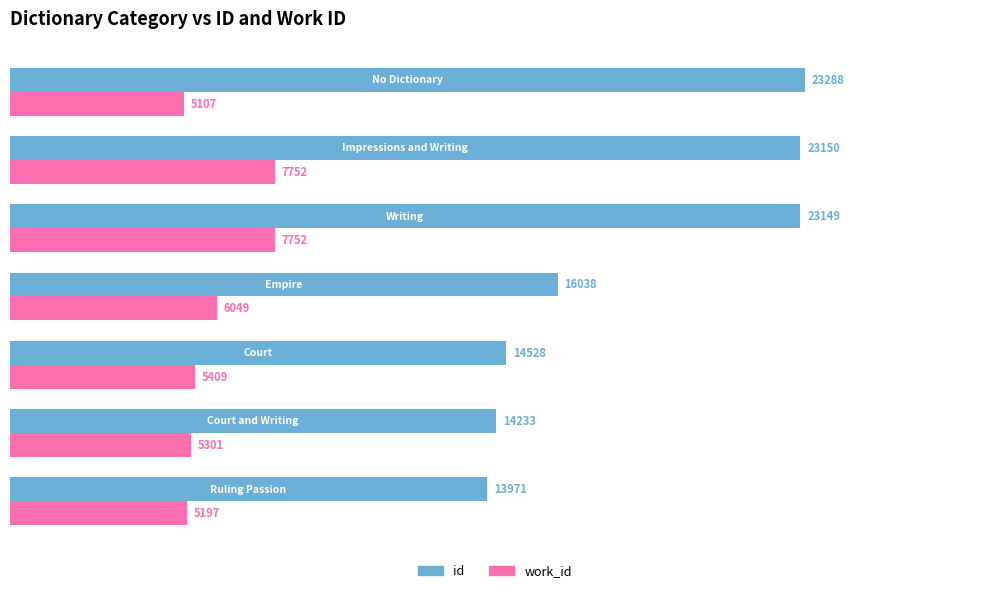

What is the maximum value shown in the chart?

23288